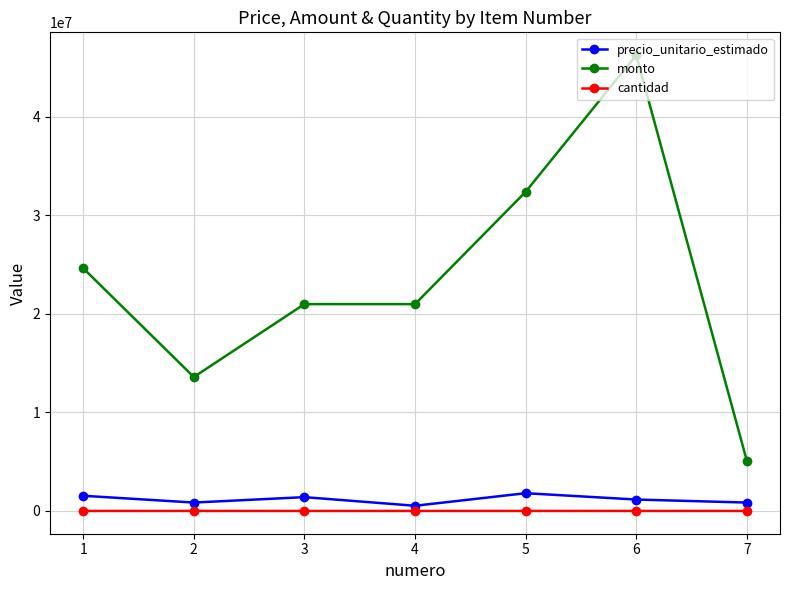

At which category is the sum across all series the highest?

6